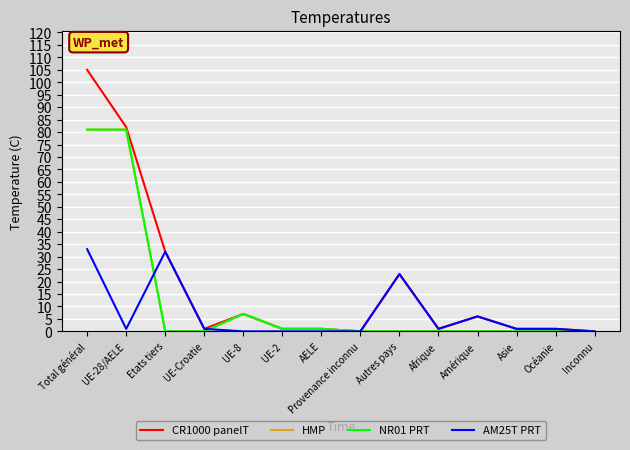

What is the difference between the highest and lowest values at UE-8?

7